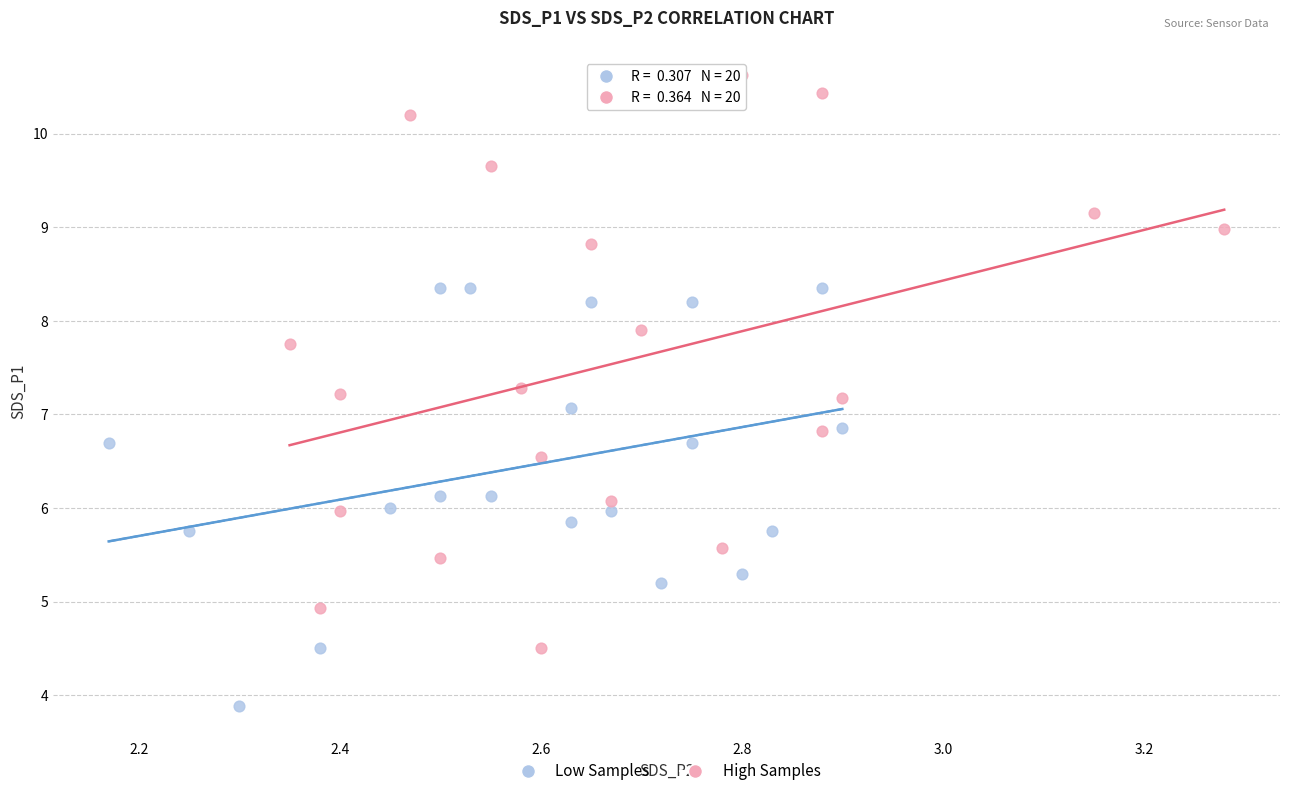

Which series contains the highest Y value?

High Samples